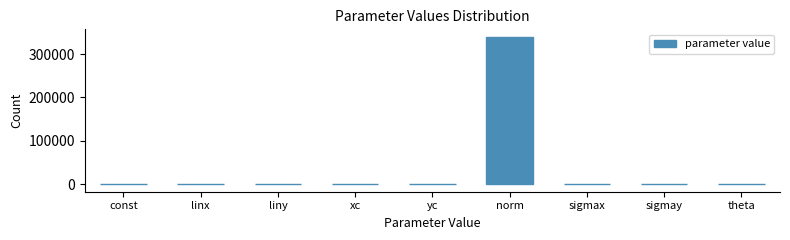

The value at norm is 502603.9. True or false?

False